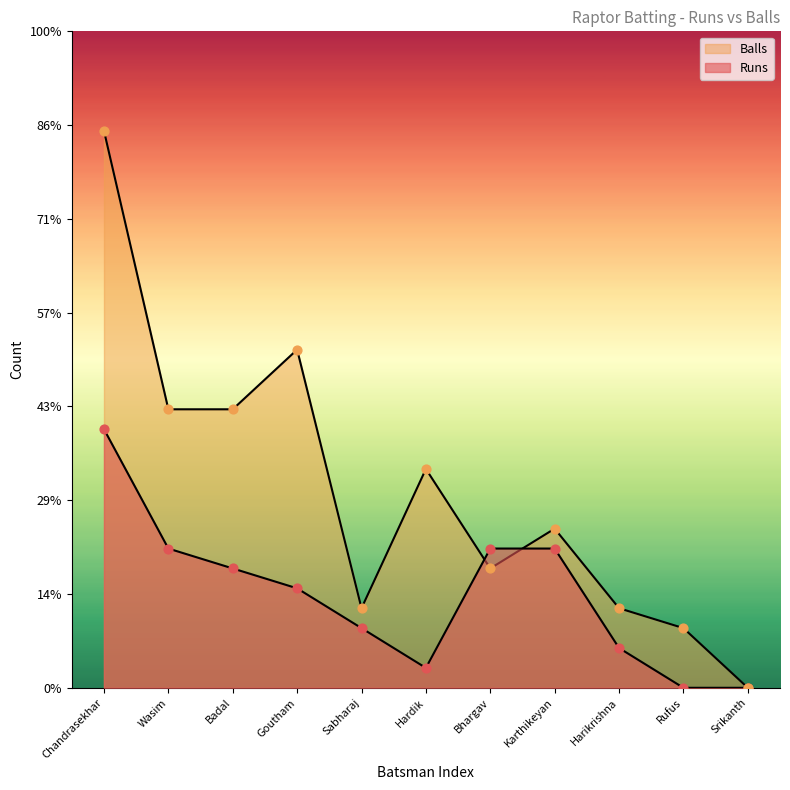

Which series reaches the minimum Y coordinate?

Runs